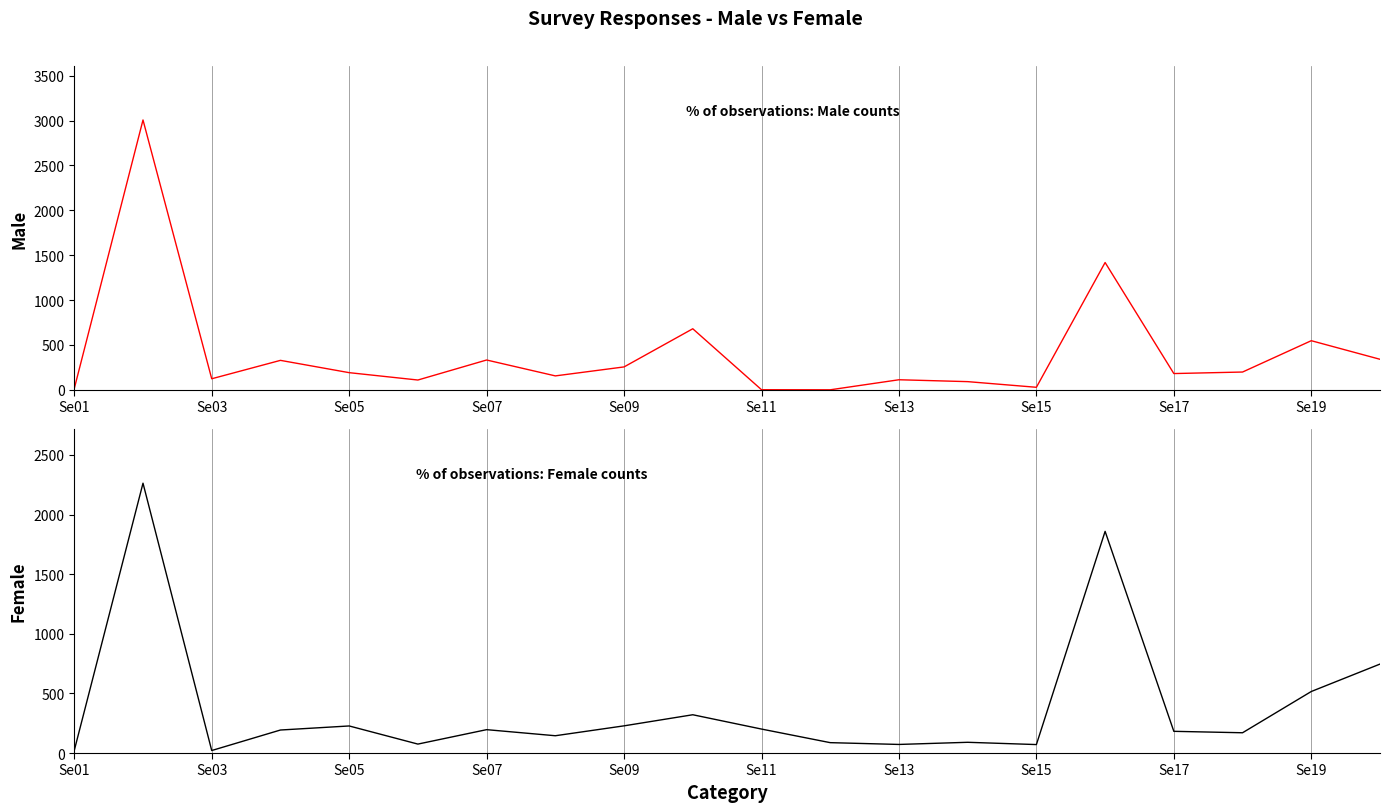

How many positive values does the Male series have?

19